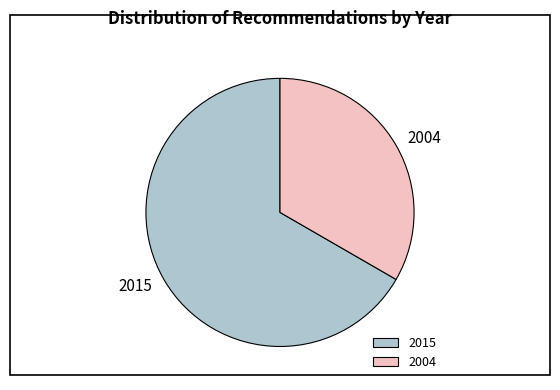

Is there any slice that represents more than half of the pie?

Yes